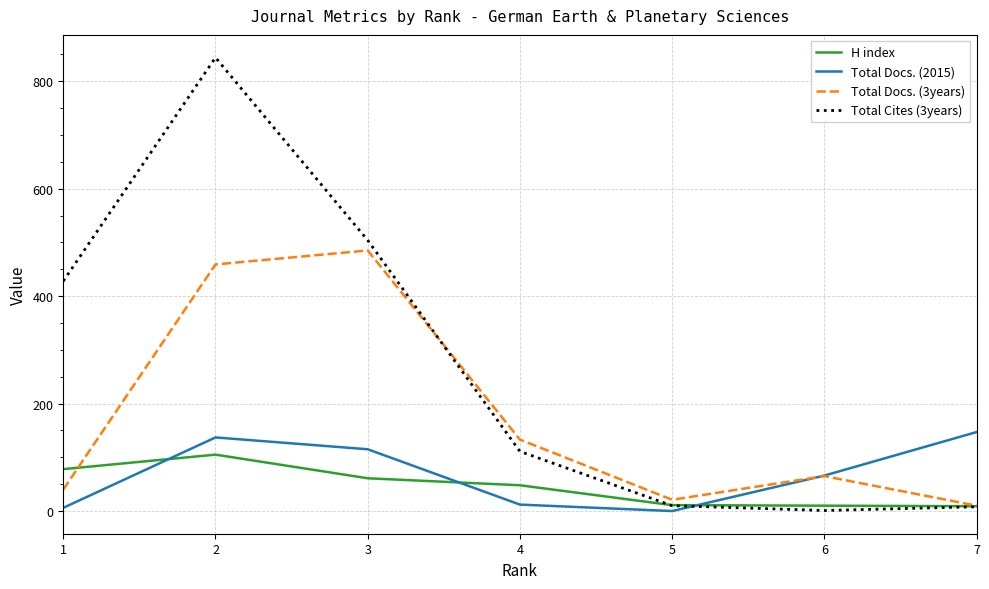

Is it true that H index equals 78 at 1?

True